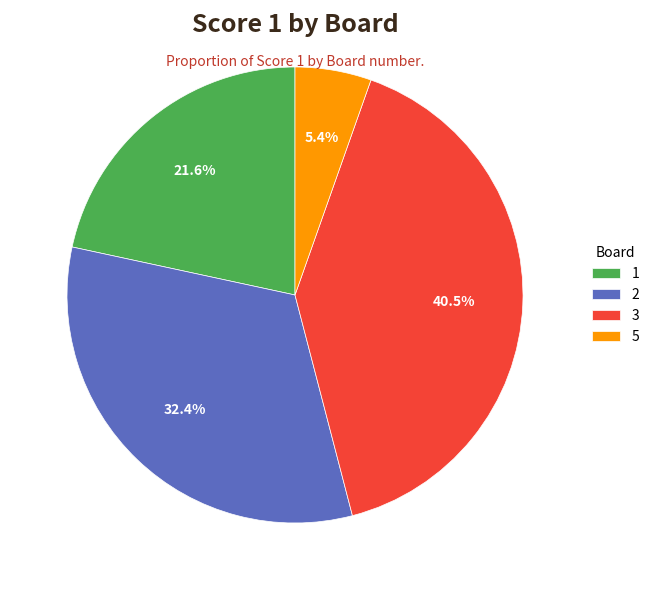

Rank the categories by value from lowest to highest.

5, 1, 2, 3